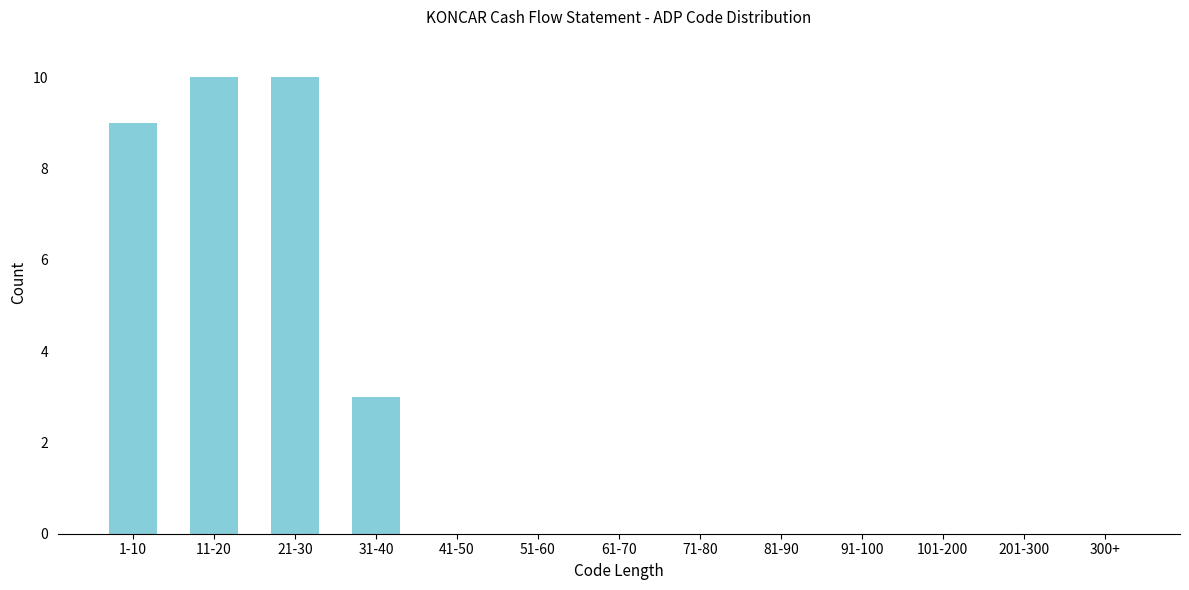

Reading right to left, list all the values displayed in this chart.

300+=0	201-300=0	101-200=0	91-100=0	81-90=0	71-80=0	61-70=0	51-60=0	41-50=0	31-40=3	21-30=10	11-20=10	1-10=9